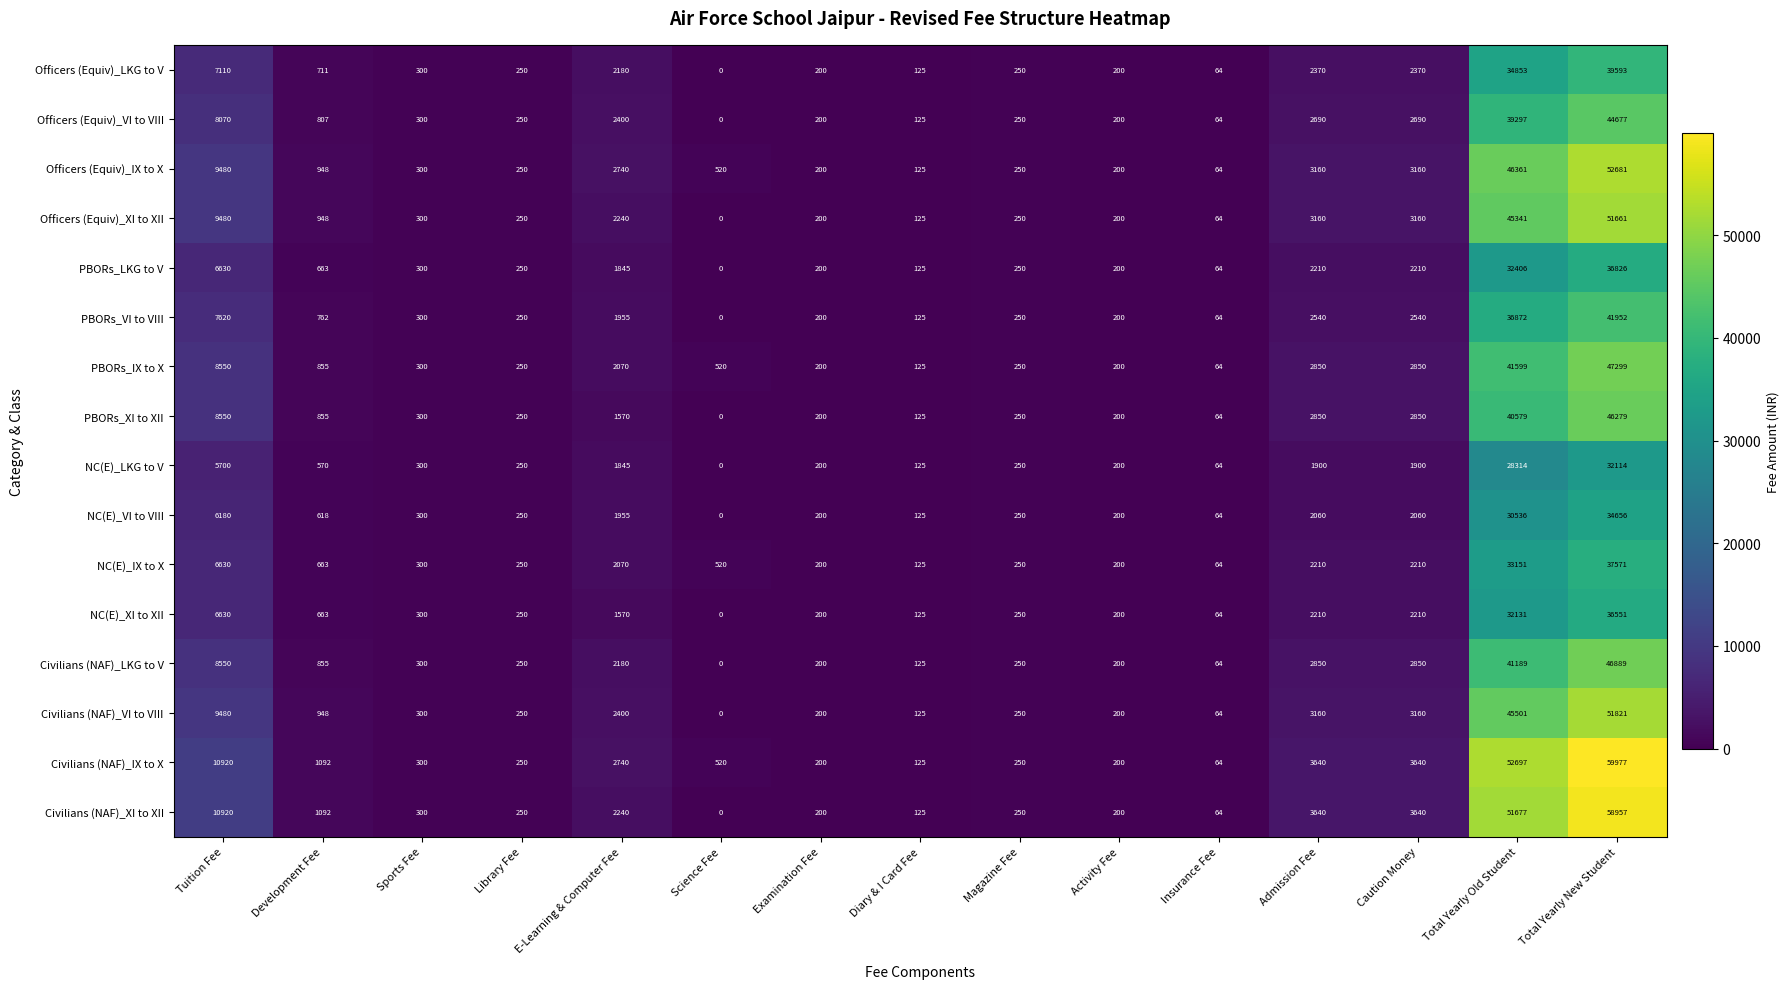

What is the difference between the second highest and second lowest values in the Civilians (NAF)_LKG to V series?

41125